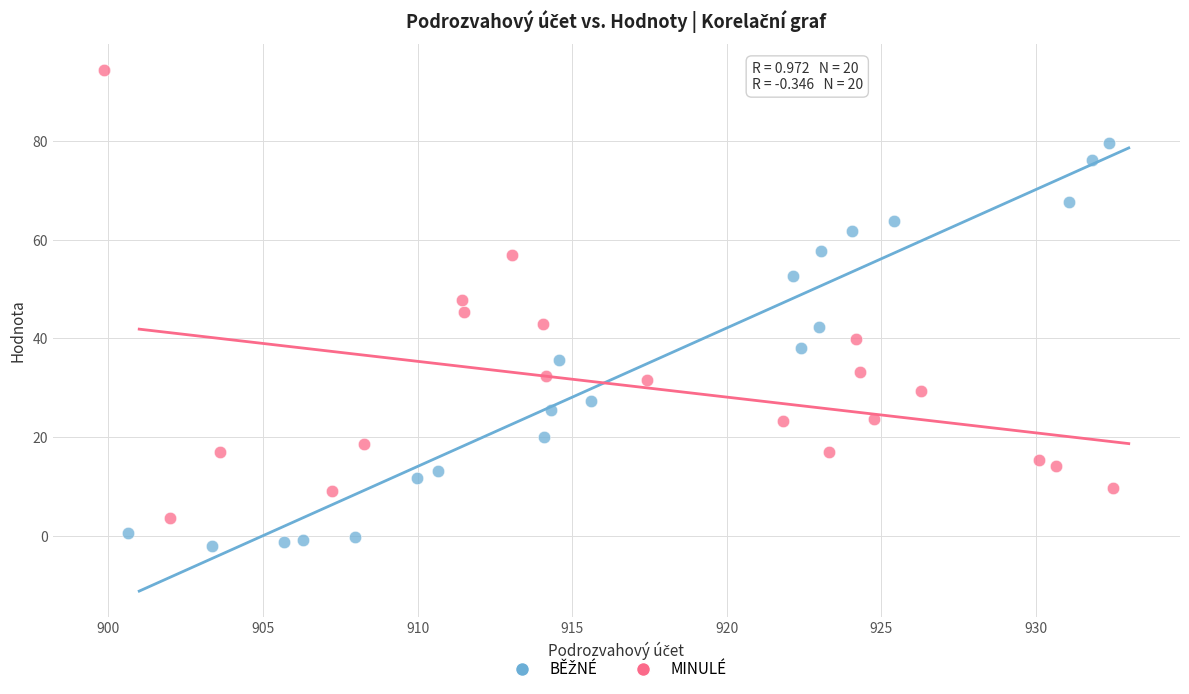

Which series contains the highest Y value?

MINULÉ